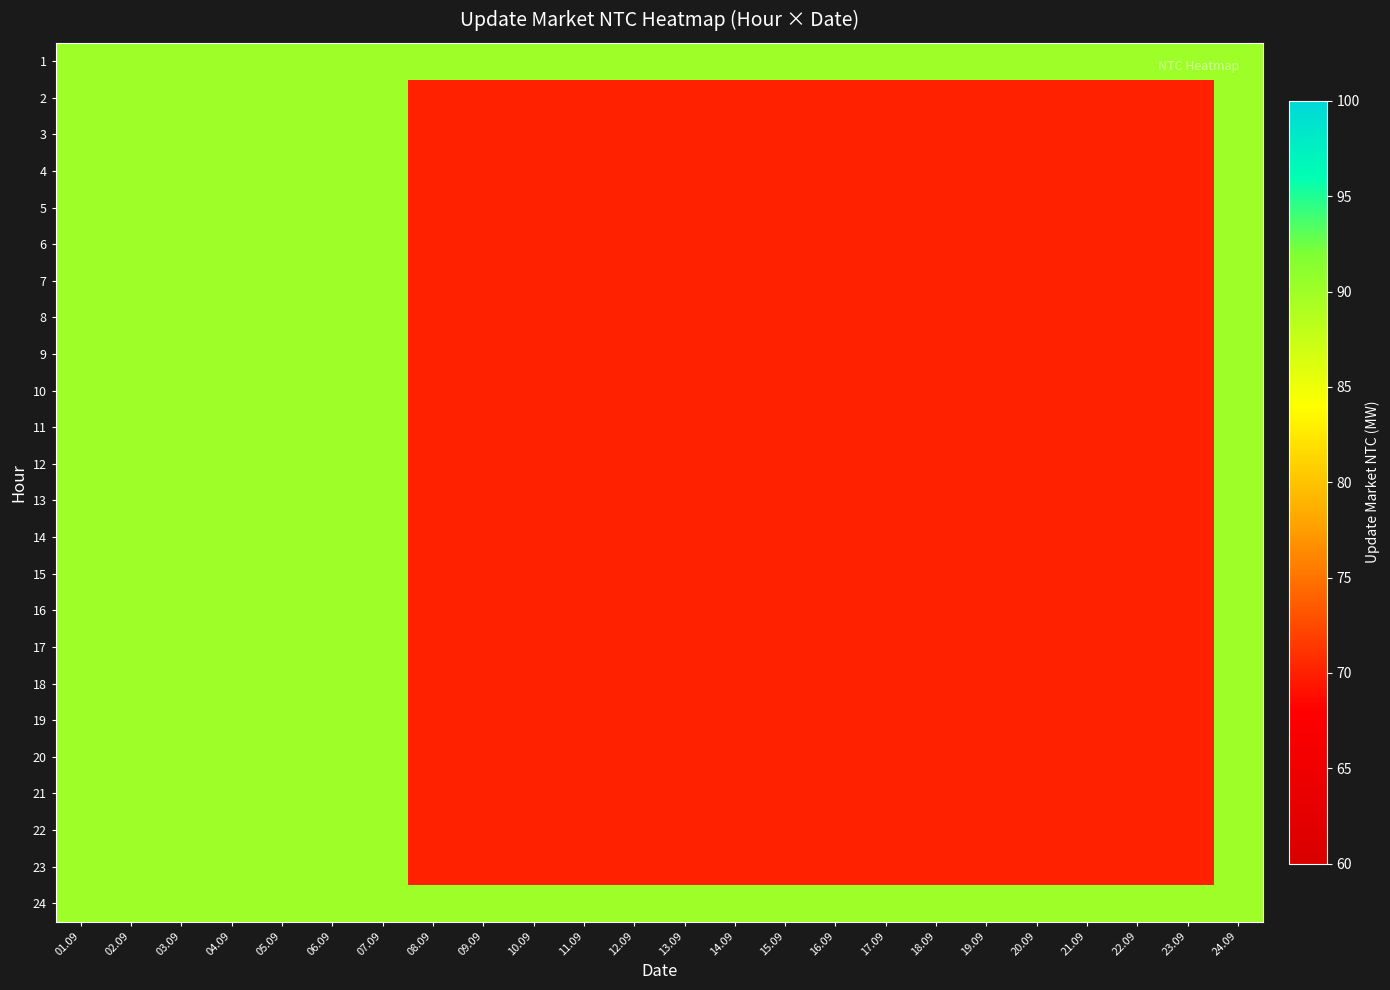

Reading left to right, extract all data points from this chart.

1: 01.09=90	02.09=90	03.09=90	04.09=90	05.09=90	06.09=90	07.09=90	08.09=90	09.09=90	10.09=90	11.09=90	12.09=90	13.09=90	14.09=90	15.09=90	16.09=90	17.09=90	18.09=90	19.09=90	20.09=90	21.09=90	22.09=90	23.09=90	24.09=90
2: 01.09=90	02.09=90	03.09=90	04.09=90	05.09=90	06.09=90	07.09=90	08.09=70	09.09=70	10.09=70	11.09=70	12.09=70	13.09=70	14.09=70	15.09=70	16.09=70	17.09=70	18.09=70	19.09=70	20.09=70	21.09=70	22.09=70	23.09=70	24.09=90
3: 01.09=90	02.09=90	03.09=90	04.09=90	05.09=90	06.09=90	07.09=90	08.09=70	09.09=70	10.09=70	11.09=70	12.09=70	13.09=70	14.09=70	15.09=70	16.09=70	17.09=70	18.09=70	19.09=70	20.09=70	21.09=70	22.09=70	23.09=70	24.09=90
4: 01.09=90	02.09=90	03.09=90	04.09=90	05.09=90	06.09=90	07.09=90	08.09=70	09.09=70	10.09=70	11.09=70	12.09=70	13.09=70	14.09=70	15.09=70	16.09=70	17.09=70	18.09=70	19.09=70	20.09=70	21.09=70	22.09=70	23.09=70	24.09=90
5: 01.09=90	02.09=90	03.09=90	04.09=90	05.09=90	06.09=90	07.09=90	08.09=70	09.09=70	10.09=70	11.09=70	12.09=70	13.09=70	14.09=70	15.09=70	16.09=70	17.09=70	18.09=70	19.09=70	20.09=70	21.09=70	22.09=70	23.09=70	24.09=90
6: 01.09=90	02.09=90	03.09=90	04.09=90	05.09=90	06.09=90	07.09=90	08.09=70	09.09=70	10.09=70	11.09=70	12.09=70	13.09=70	14.09=70	15.09=70	16.09=70	17.09=70	18.09=70	19.09=70	20.09=70	21.09=70	22.09=70	23.09=70	24.09=90
7: 01.09=90	02.09=90	03.09=90	04.09=90	05.09=90	06.09=90	07.09=90	08.09=70	09.09=70	10.09=70	11.09=70	12.09=70	13.09=70	14.09=70	15.09=70	16.09=70	17.09=70	18.09=70	19.09=70	20.09=70	21.09=70	22.09=70	23.09=70	24.09=90
8: 01.09=90	02.09=90	03.09=90	04.09=90	05.09=90	06.09=90	07.09=90	08.09=70	09.09=70	10.09=70	11.09=70	12.09=70	13.09=70	14.09=70	15.09=70	16.09=70	17.09=70	18.09=70	19.09=70	20.09=70	21.09=70	22.09=70	23.09=70	24.09=90
9: 01.09=90	02.09=90	03.09=90	04.09=90	05.09=90	06.09=90	07.09=90	08.09=70	09.09=70	10.09=70	11.09=70	12.09=70	13.09=70	14.09=70	15.09=70	16.09=70	17.09=70	18.09=70	19.09=70	20.09=70	21.09=70	22.09=70	23.09=70	24.09=90
10: 01.09=90	02.09=90	03.09=90	04.09=90	05.09=90	06.09=90	07.09=90	08.09=70	09.09=70	10.09=70	11.09=70	12.09=70	13.09=70	14.09=70	15.09=70	16.09=70	17.09=70	18.09=70	19.09=70	20.09=70	21.09=70	22.09=70	23.09=70	24.09=90
11: 01.09=90	02.09=90	03.09=90	04.09=90	05.09=90	06.09=90	07.09=90	08.09=70	09.09=70	10.09=70	11.09=70	12.09=70	13.09=70	14.09=70	15.09=70	16.09=70	17.09=70	18.09=70	19.09=70	20.09=70	21.09=70	22.09=70	23.09=70	24.09=90
12: 01.09=90	02.09=90	03.09=90	04.09=90	05.09=90	06.09=90	07.09=90	08.09=70	09.09=70	10.09=70	11.09=70	12.09=70	13.09=70	14.09=70	15.09=70	16.09=70	17.09=70	18.09=70	19.09=70	20.09=70	21.09=70	22.09=70	23.09=70	24.09=90
13: 01.09=90	02.09=90	03.09=90	04.09=90	05.09=90	06.09=90	07.09=90	08.09=70	09.09=70	10.09=70	11.09=70	12.09=70	13.09=70	14.09=70	15.09=70	16.09=70	17.09=70	18.09=70	19.09=70	20.09=70	21.09=70	22.09=70	23.09=70	24.09=90
14: 01.09=90	02.09=90	03.09=90	04.09=90	05.09=90	06.09=90	07.09=90	08.09=70	09.09=70	10.09=70	11.09=70	12.09=70	13.09=70	14.09=70	15.09=70	16.09=70	17.09=70	18.09=70	19.09=70	20.09=70	21.09=70	22.09=70	23.09=70	24.09=90
15: 01.09=90	02.09=90	03.09=90	04.09=90	05.09=90	06.09=90	07.09=90	08.09=70	09.09=70	10.09=70	11.09=70	12.09=70	13.09=70	14.09=70	15.09=70	16.09=70	17.09=70	18.09=70	19.09=70	20.09=70	21.09=70	22.09=70	23.09=70	24.09=90
16: 01.09=90	02.09=90	03.09=90	04.09=90	05.09=90	06.09=90	07.09=90	08.09=70	09.09=70	10.09=70	11.09=70	12.09=70	13.09=70	14.09=70	15.09=70	16.09=70	17.09=70	18.09=70	19.09=70	20.09=70	21.09=70	22.09=70	23.09=70	24.09=90
17: 01.09=90	02.09=90	03.09=90	04.09=90	05.09=90	06.09=90	07.09=90	08.09=70	09.09=70	10.09=70	11.09=70	12.09=70	13.09=70	14.09=70	15.09=70	16.09=70	17.09=70	18.09=70	19.09=70	20.09=70	21.09=70	22.09=70	23.09=70	24.09=90
18: 01.09=90	02.09=90	03.09=90	04.09=90	05.09=90	06.09=90	07.09=90	08.09=70	09.09=70	10.09=70	11.09=70	12.09=70	13.09=70	14.09=70	15.09=70	16.09=70	17.09=70	18.09=70	19.09=70	20.09=70	21.09=70	22.09=70	23.09=70	24.09=90
19: 01.09=90	02.09=90	03.09=90	04.09=90	05.09=90	06.09=90	07.09=90	08.09=70	09.09=70	10.09=70	11.09=70	12.09=70	13.09=70	14.09=70	15.09=70	16.09=70	17.09=70	18.09=70	19.09=70	20.09=70	21.09=70	22.09=70	23.09=70	24.09=90
20: 01.09=90	02.09=90	03.09=90	04.09=90	05.09=90	06.09=90	07.09=90	08.09=70	09.09=70	10.09=70	11.09=70	12.09=70	13.09=70	14.09=70	15.09=70	16.09=70	17.09=70	18.09=70	19.09=70	20.09=70	21.09=70	22.09=70	23.09=70	24.09=90
21: 01.09=90	02.09=90	03.09=90	04.09=90	05.09=90	06.09=90	07.09=90	08.09=70	09.09=70	10.09=70	11.09=70	12.09=70	13.09=70	14.09=70	15.09=70	16.09=70	17.09=70	18.09=70	19.09=70	20.09=70	21.09=70	22.09=70	23.09=70	24.09=90
22: 01.09=90	02.09=90	03.09=90	04.09=90	05.09=90	06.09=90	07.09=90	08.09=70	09.09=70	10.09=70	11.09=70	12.09=70	13.09=70	14.09=70	15.09=70	16.09=70	17.09=70	18.09=70	19.09=70	20.09=70	21.09=70	22.09=70	23.09=70	24.09=90
23: 01.09=90	02.09=90	03.09=90	04.09=90	05.09=90	06.09=90	07.09=90	08.09=70	09.09=70	10.09=70	11.09=70	12.09=70	13.09=70	14.09=70	15.09=70	16.09=70	17.09=70	18.09=70	19.09=70	20.09=70	21.09=70	22.09=70	23.09=70	24.09=90
24: 01.09=90	02.09=90	03.09=90	04.09=90	05.09=90	06.09=90	07.09=90	08.09=90	09.09=90	10.09=90	11.09=90	12.09=90	13.09=90	14.09=90	15.09=90	16.09=90	17.09=90	18.09=90	19.09=90	20.09=90	21.09=90	22.09=90	23.09=90	24.09=90